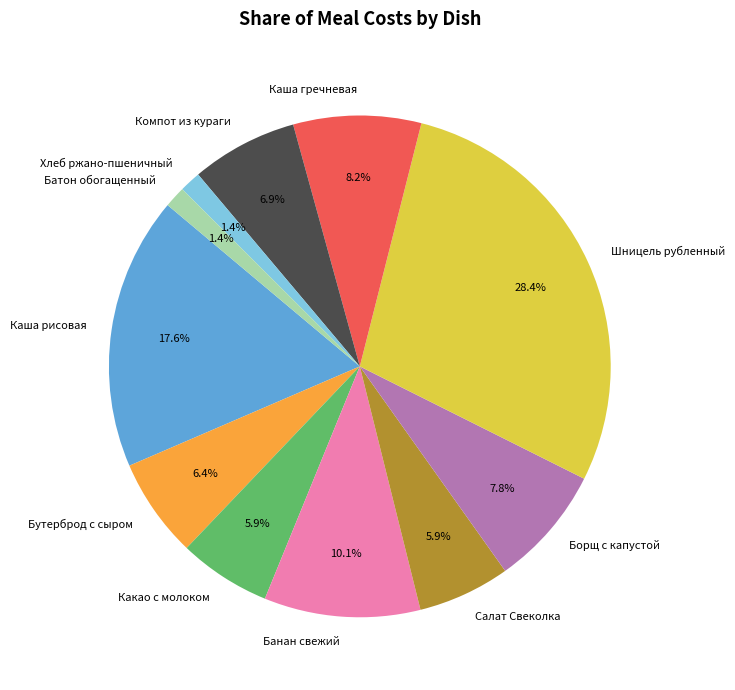

To the nearest percent, what is the average slice percentage?

9%